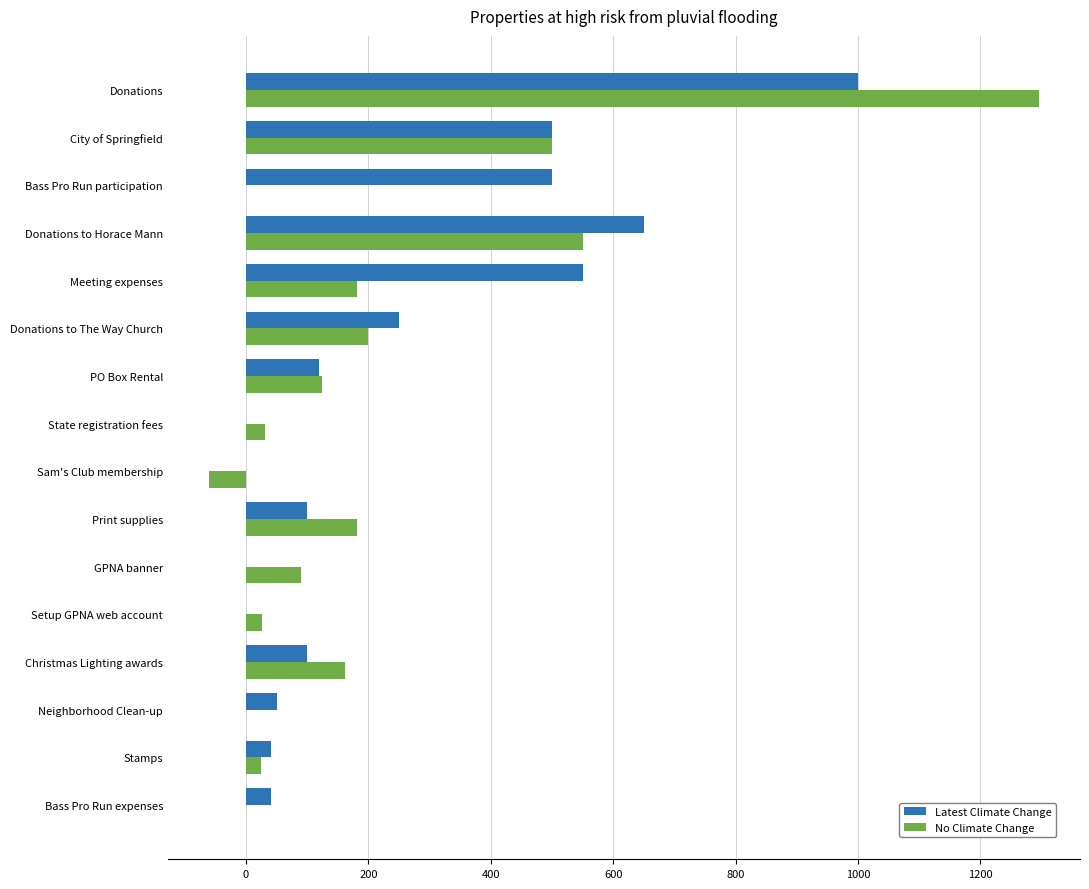

Where is No Climate Change nearest to the value 617?

Donations to Horace Mann